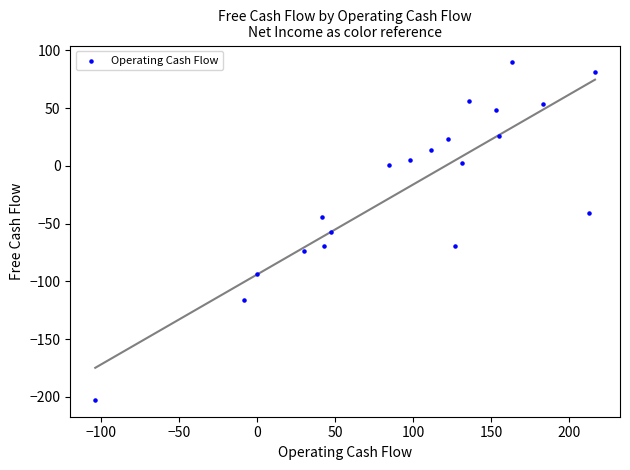

What is the range of X values (max minus min)?

319.9